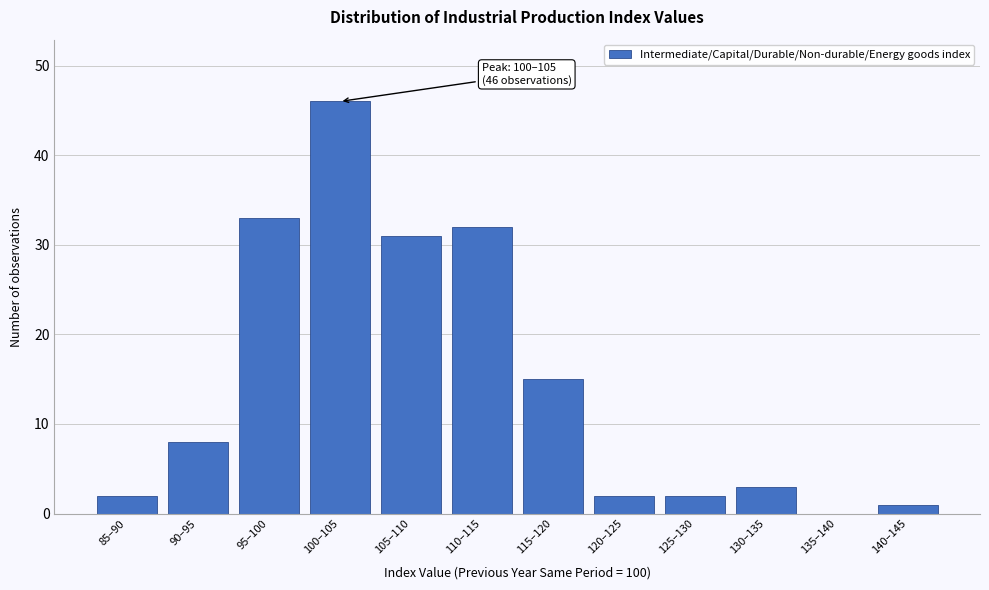

Reading left to right, what are all the values shown in this chart?

85–90=2	90–95=8	95–100=33	100–105=46	105–110=31	110–115=32	115–120=15	120–125=2	125–130=2	130–135=3	135–140=0	140–145=1